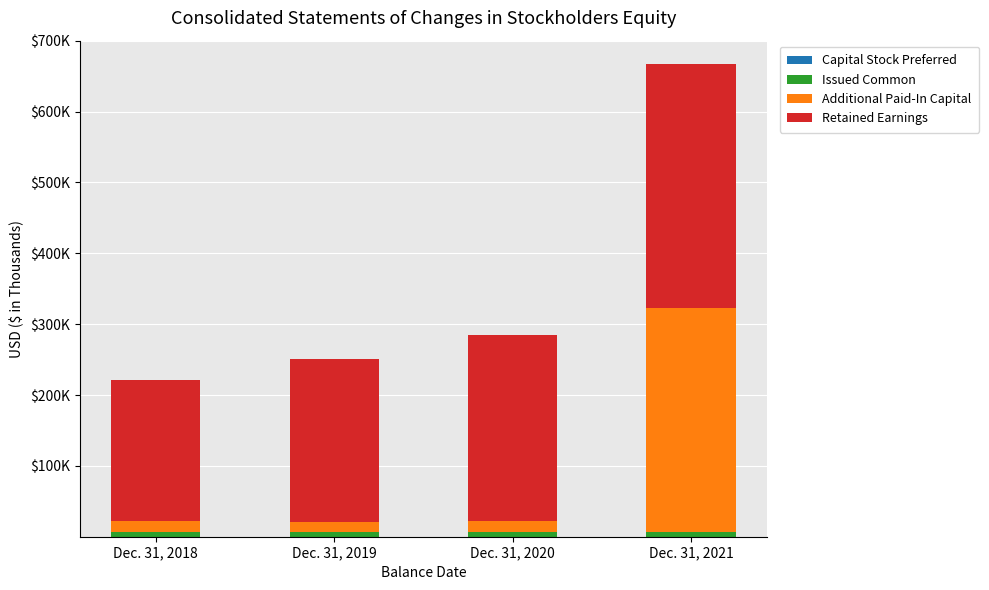

What are all the series names shown in the legend?

Capital Stock Preferred, Issued Common, Additional Paid-In Capital, Retained Earnings